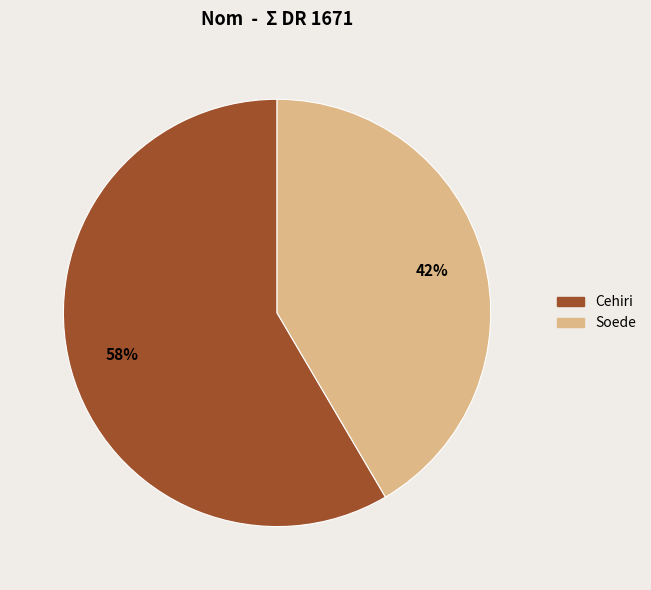

Between Soede and Cehiri, which is larger?

Cehiri